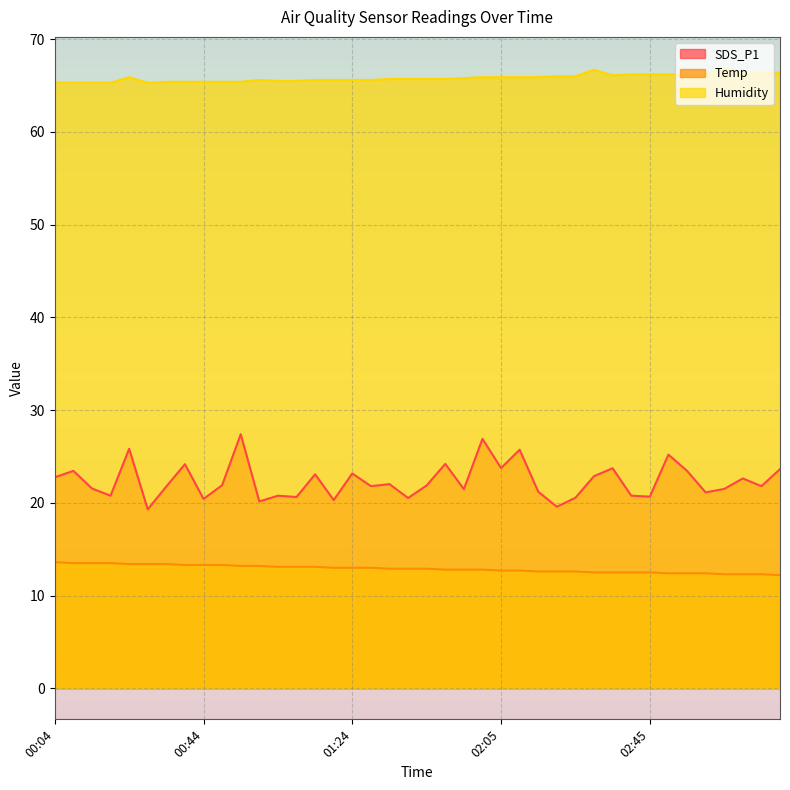

True or false: Temp has more than 0 interior local peaks.

False